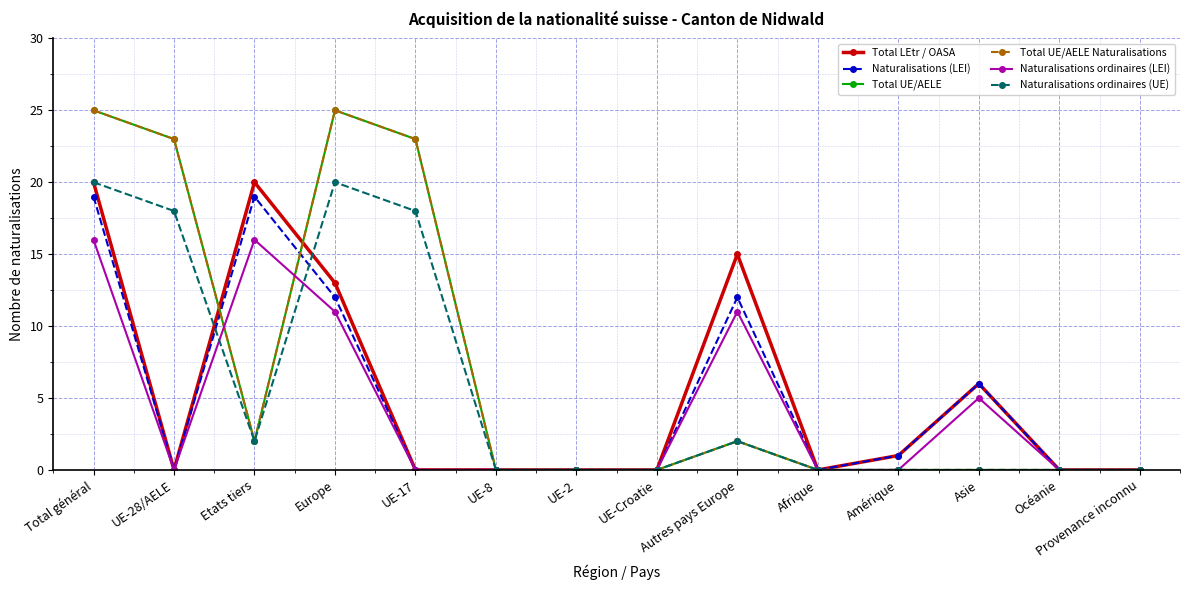

What is the maximum value for Naturalisations ordinaires (LEI)?

16